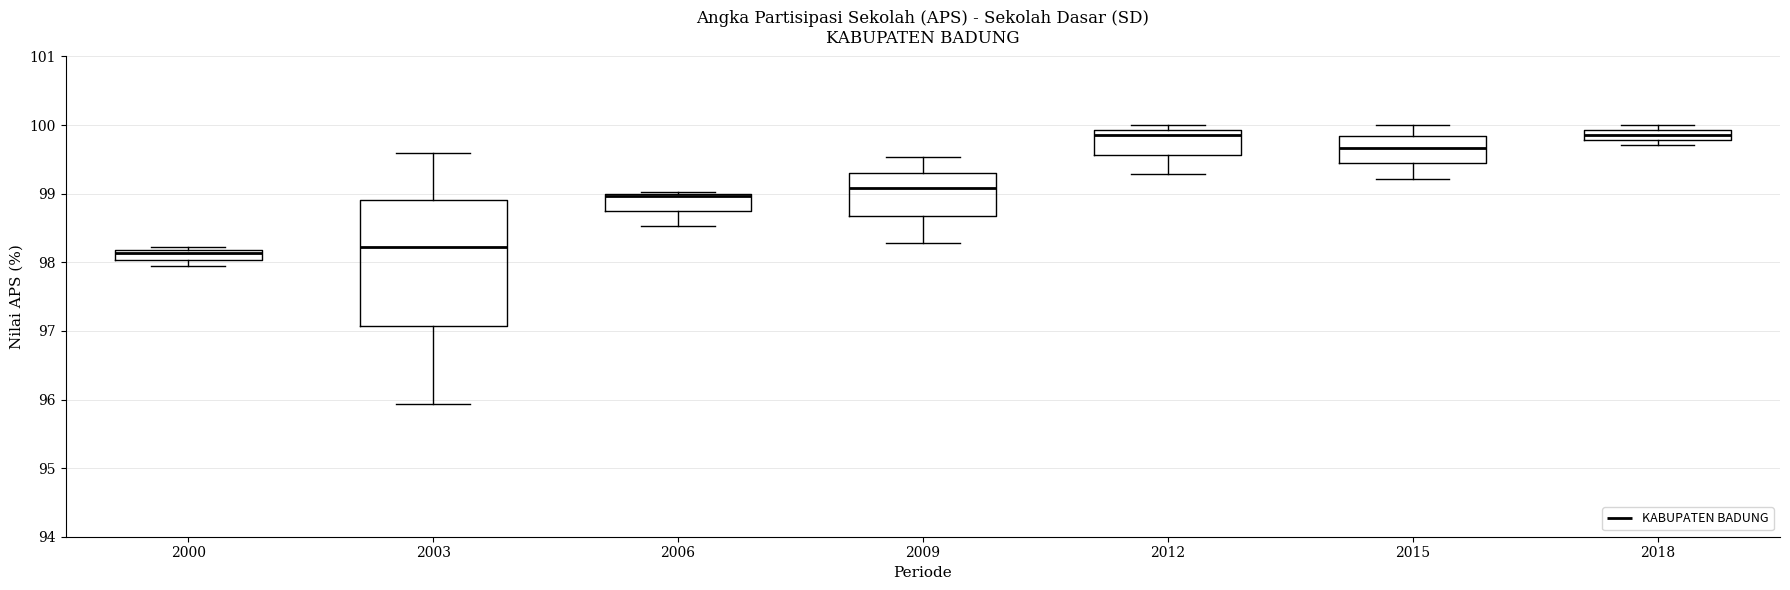

Where does the upper whisker of the box at x = 2003 end on the y-axis? The values are not printed on the chart, so give them approximately, as read against the axis.

99.6